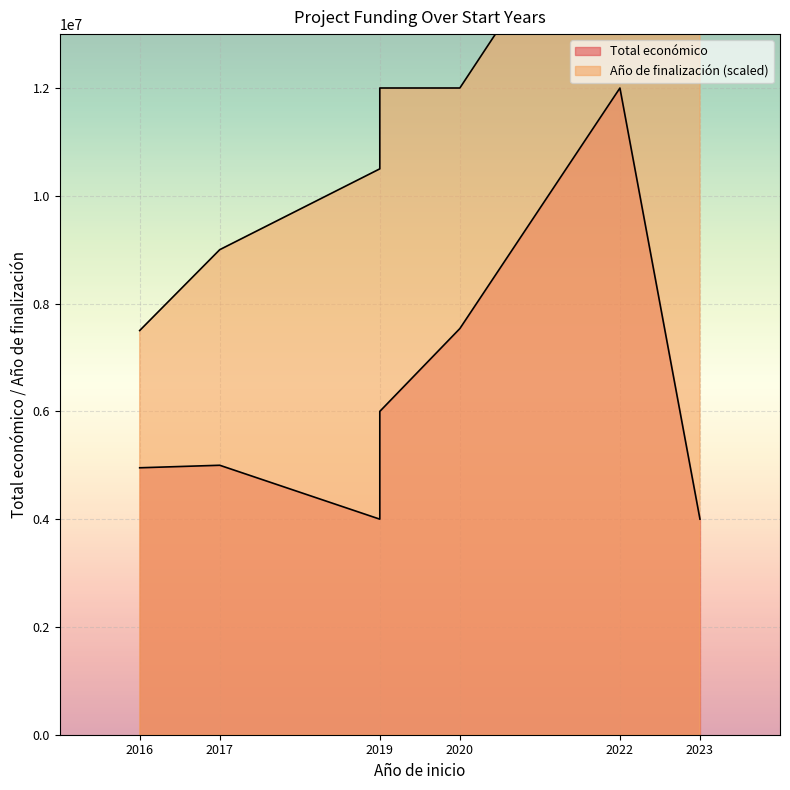

What is the greatest value displayed?

11999659